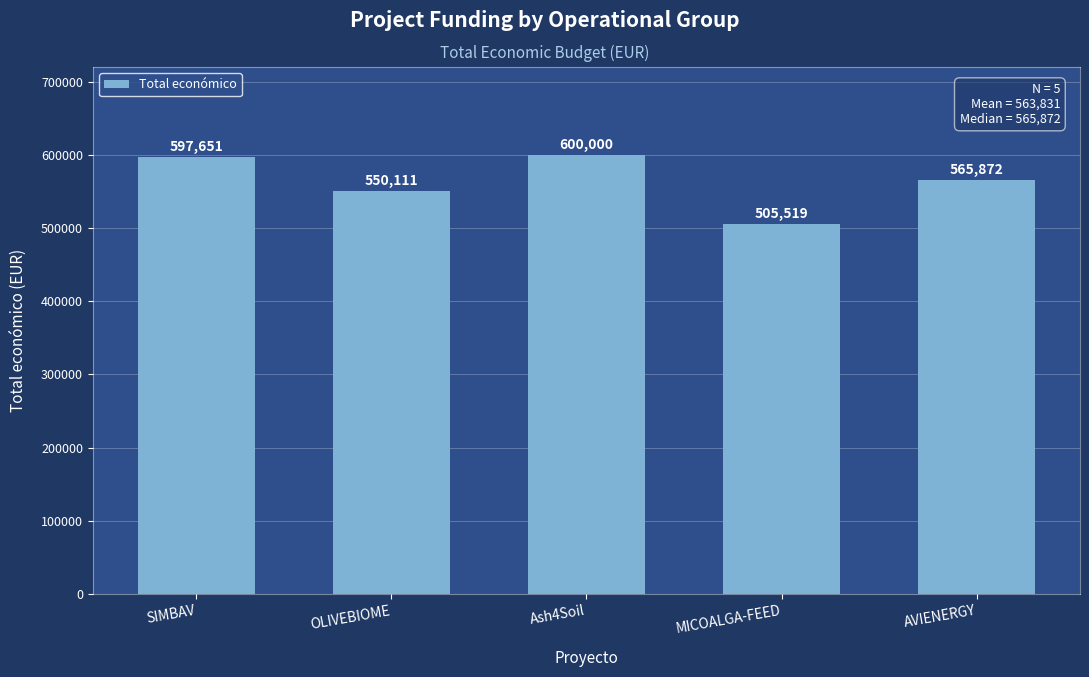

What is the ratio of the value at OLIVEBIOME to the value at MICOALGA-FEED?

1.1